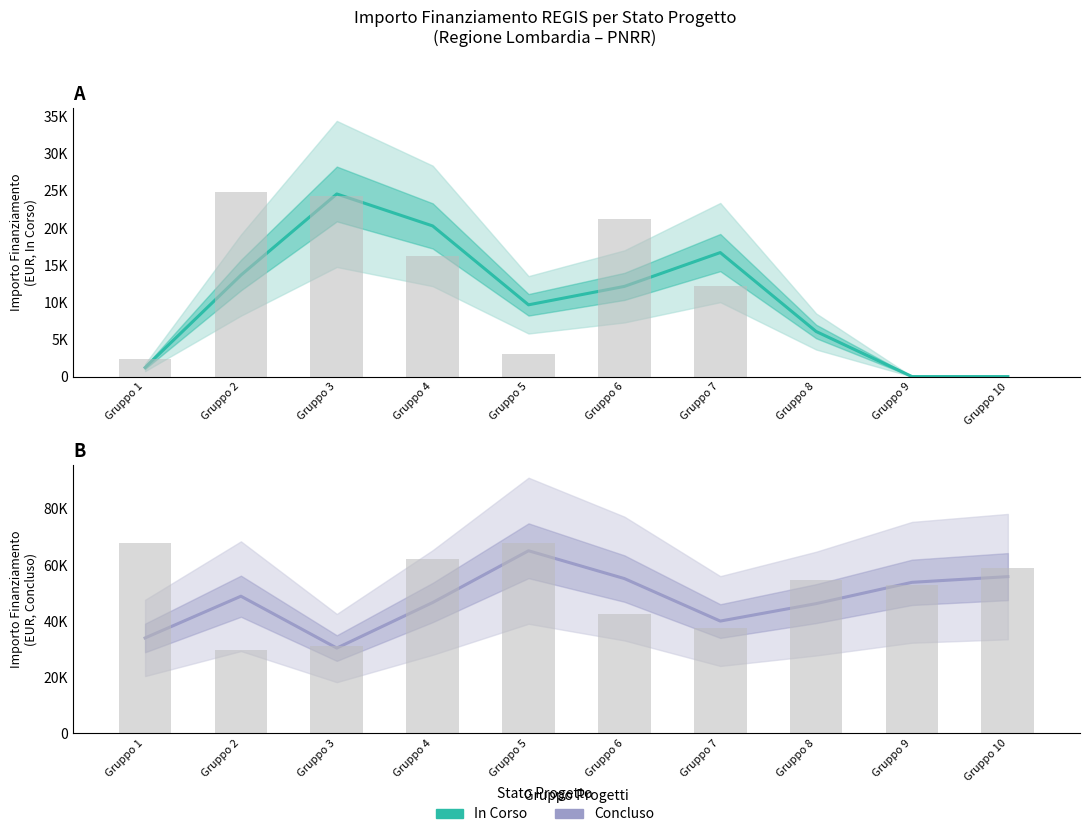

Rank the series at Gruppo 7 from highest to lowest value.

Concluso (stima), In Corso (stima)